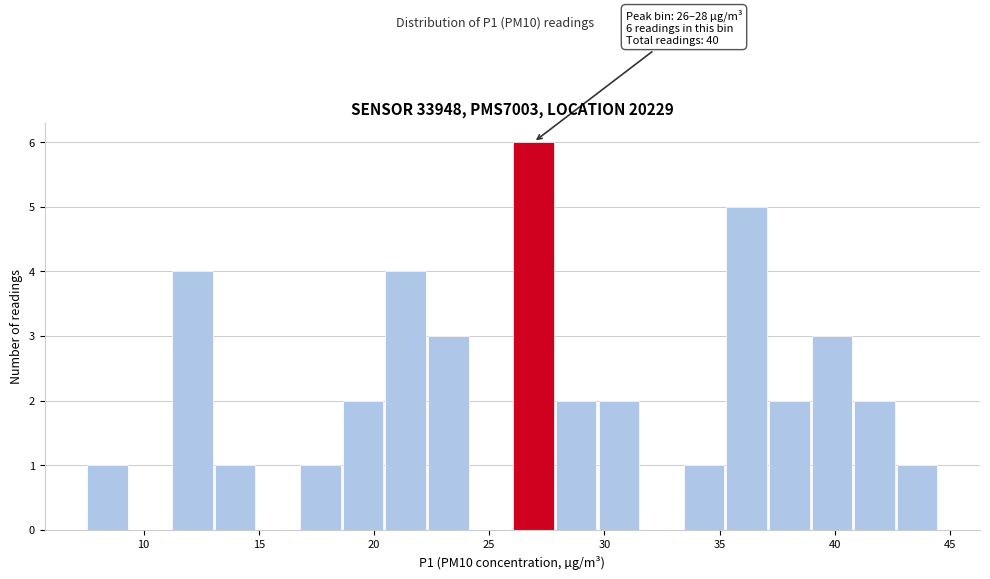

Around what value on the x-axis is the tallest bar? Give the approximate position of its centre, as read against the axis.

27.0